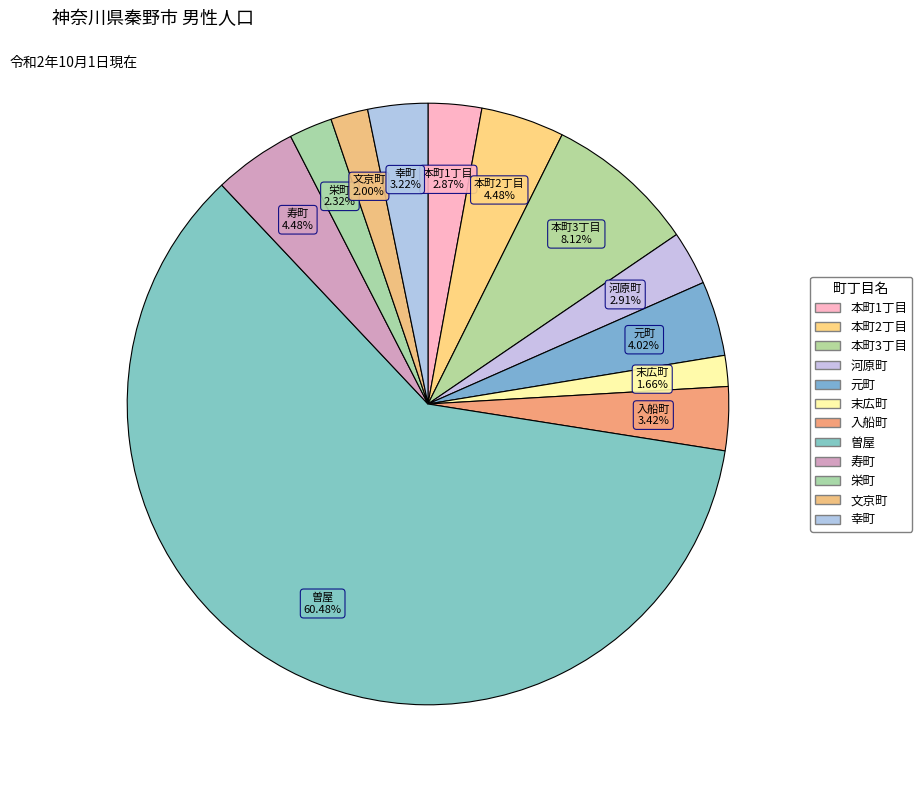

Which category has the smallest portion of the pie?

末広町